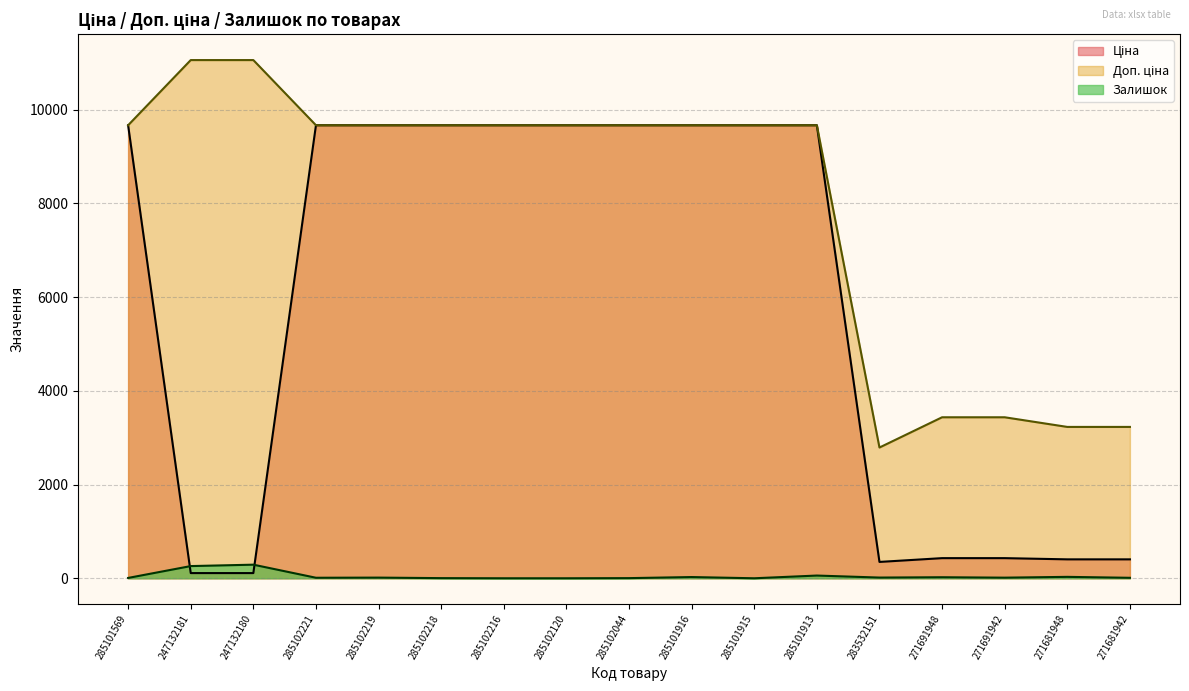

Between 247132181 and 285102044, which series saw the biggest shift?

Ціна